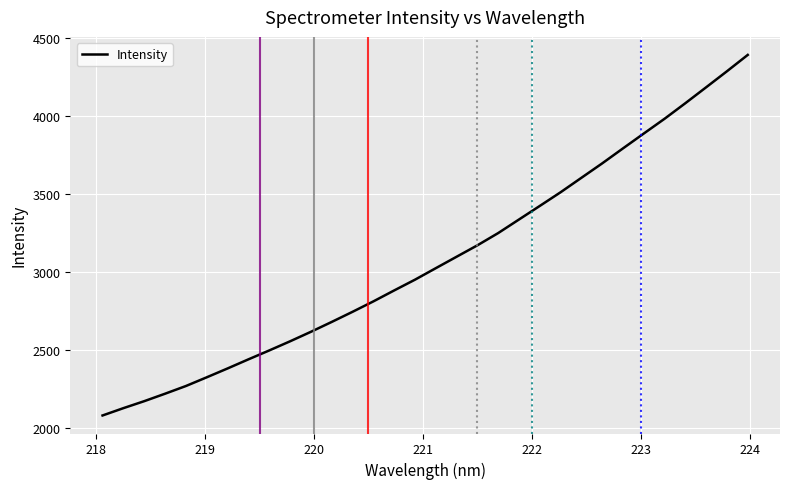

What is the difference between the maximum and second lowest values?

2264.2